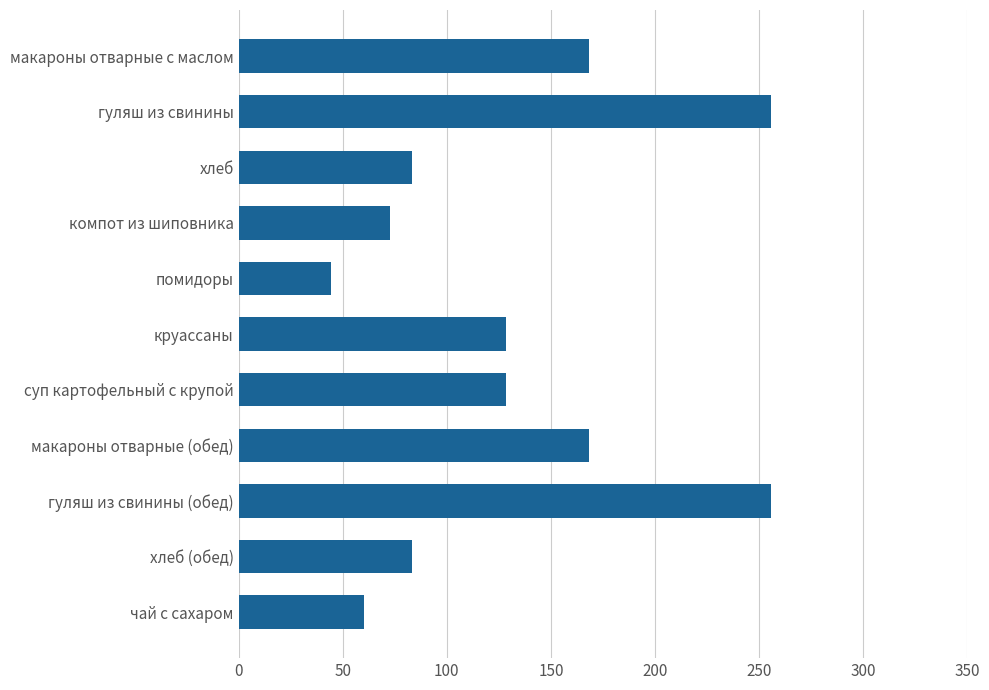

What is the sum of all values?

1449.1